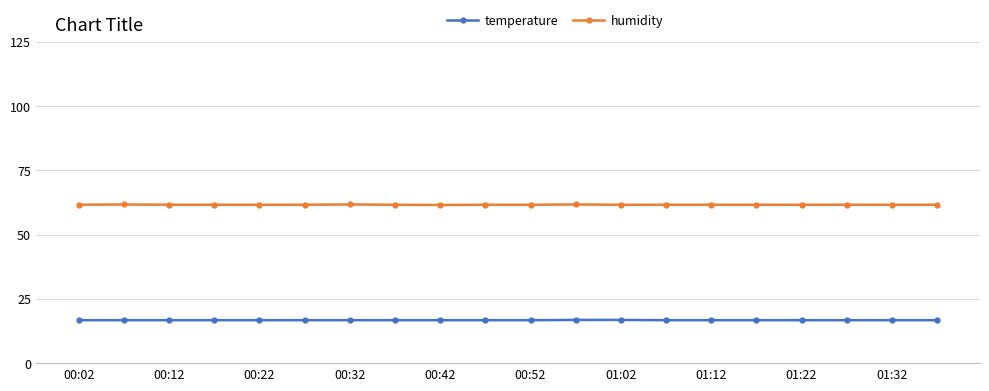

True or false: humidity has more than 1 points higher than both neighbors.

True